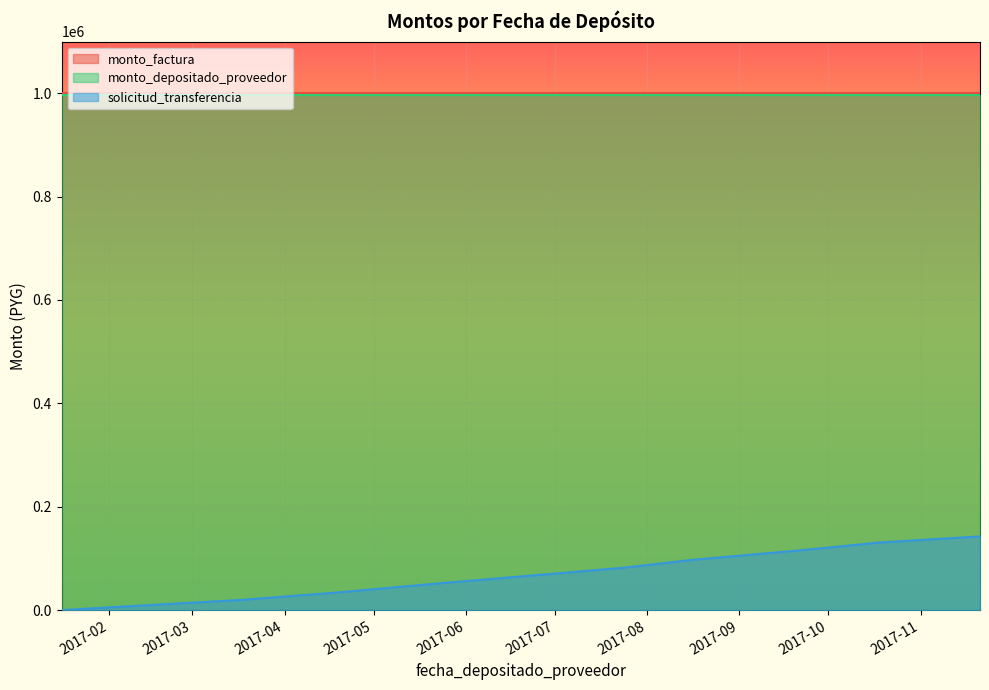

Which series has the largest total across all categories?

monto_factura